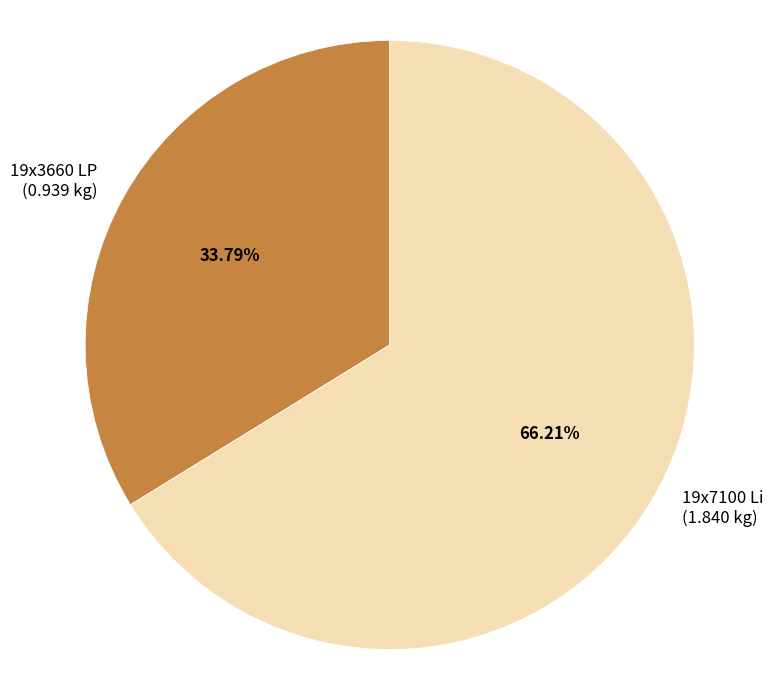

What percentage is NOT represented by 19x7100 Li?

33.8%